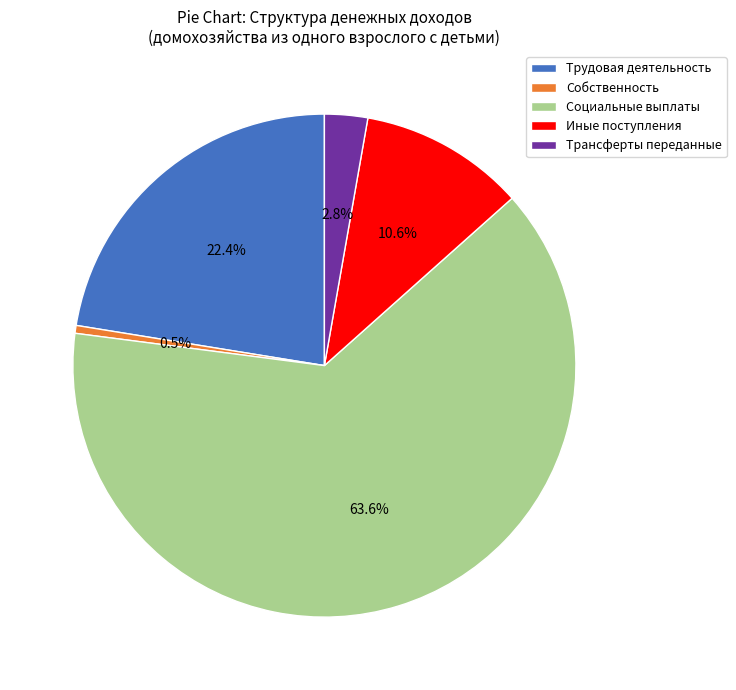

Does any single category account for the majority?

Yes